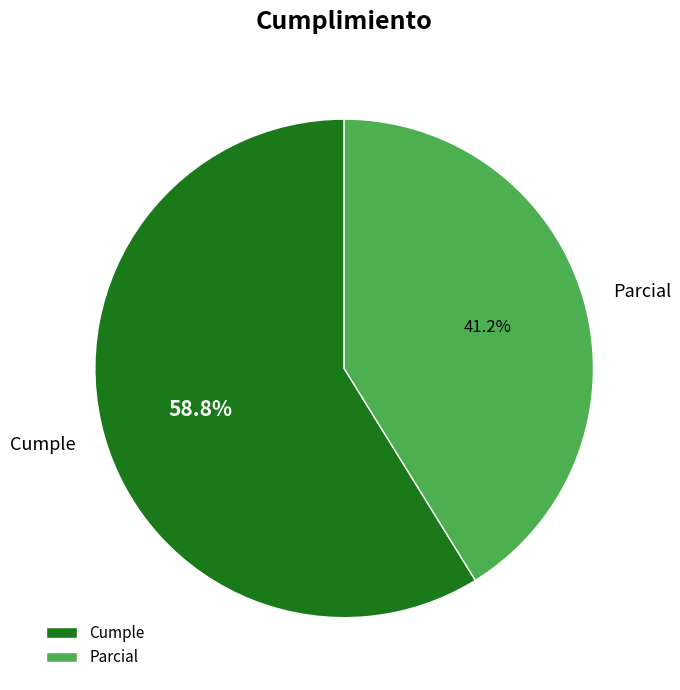

How many segments does this pie chart have?

2